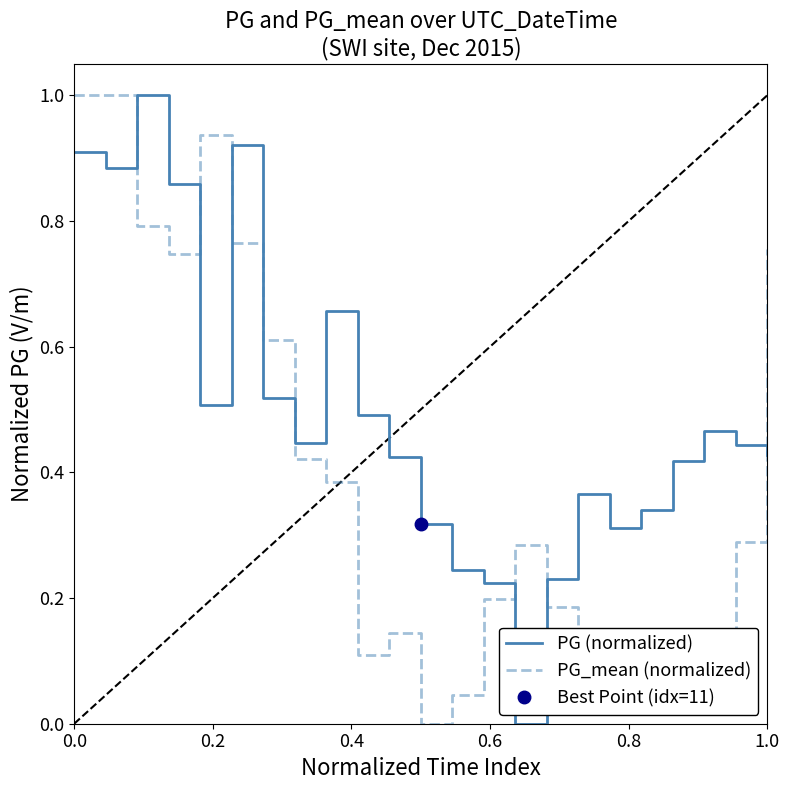

True or false: PG (normalized) and PG_mean (normalized) cross at least once.

True